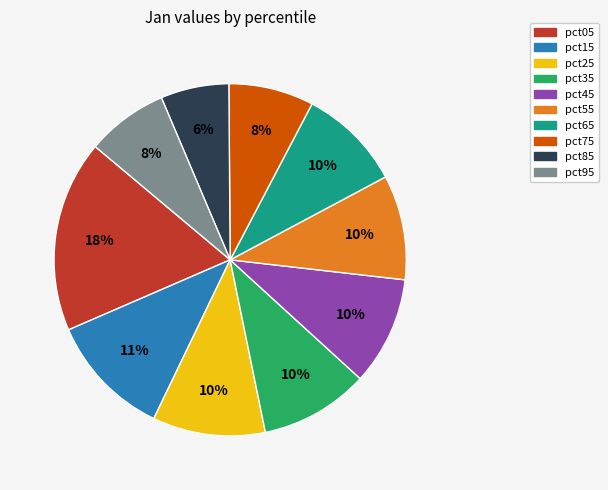

To the nearest percent, what is the average slice percentage?

10%